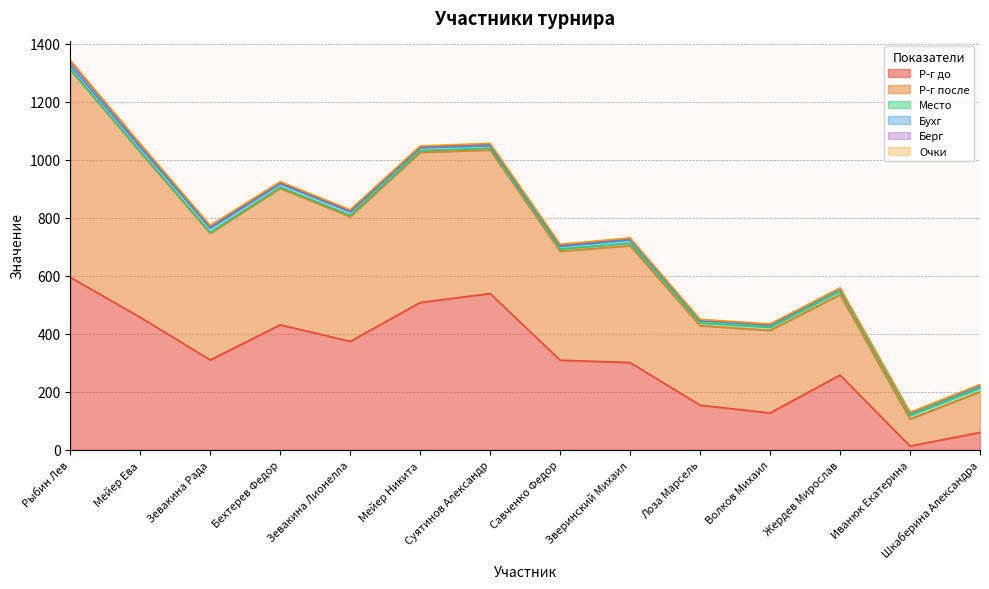

What are all the series names shown in the legend?

Р-г до, Р-г после, Место, Бухг, Берг, Очки